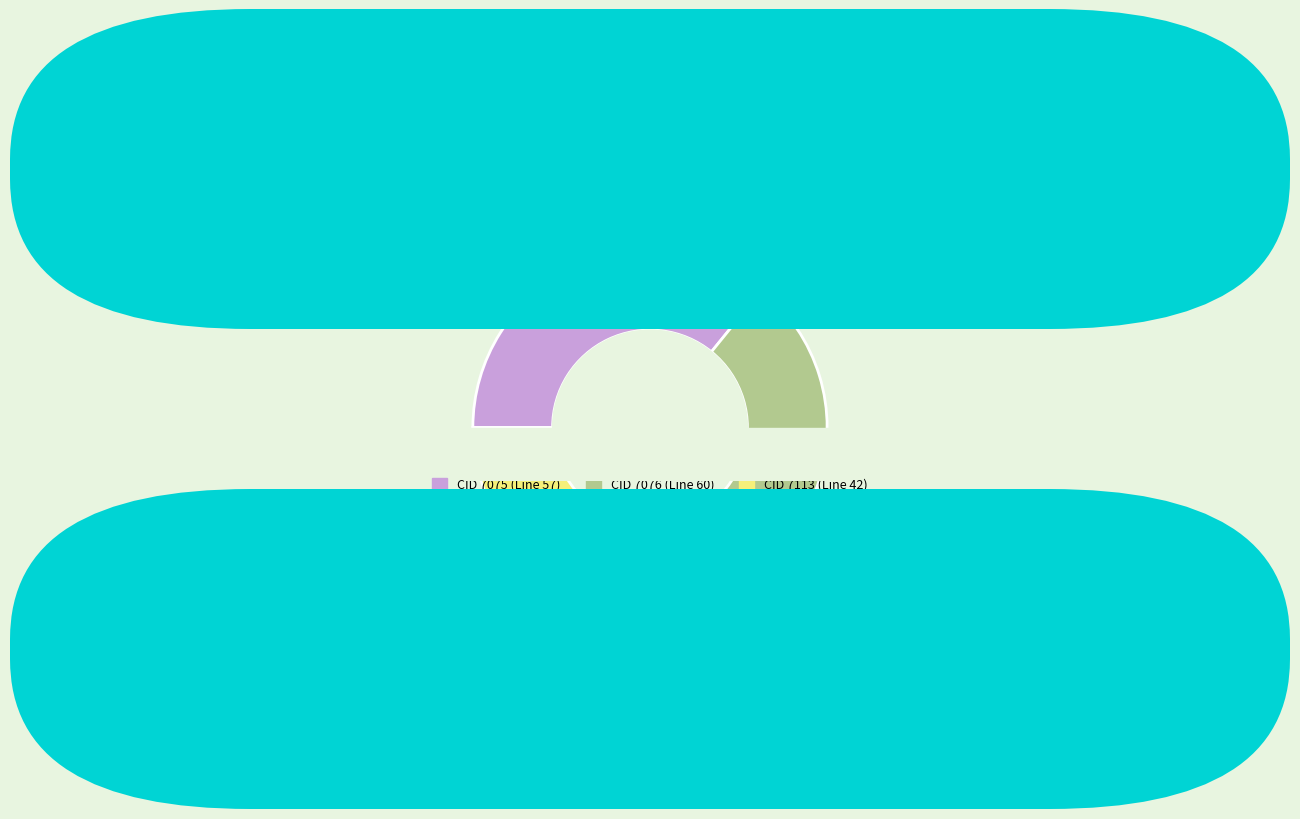

To the nearest percent, what is the difference between the largest and smallest slice percentages?

11%